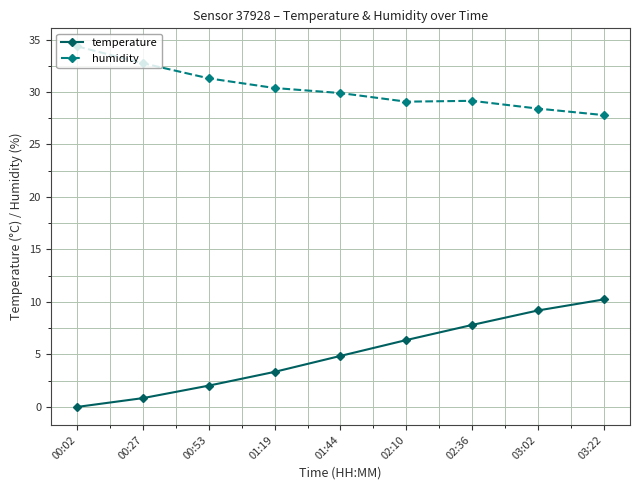

What is the sum of all humidity values?

273.1